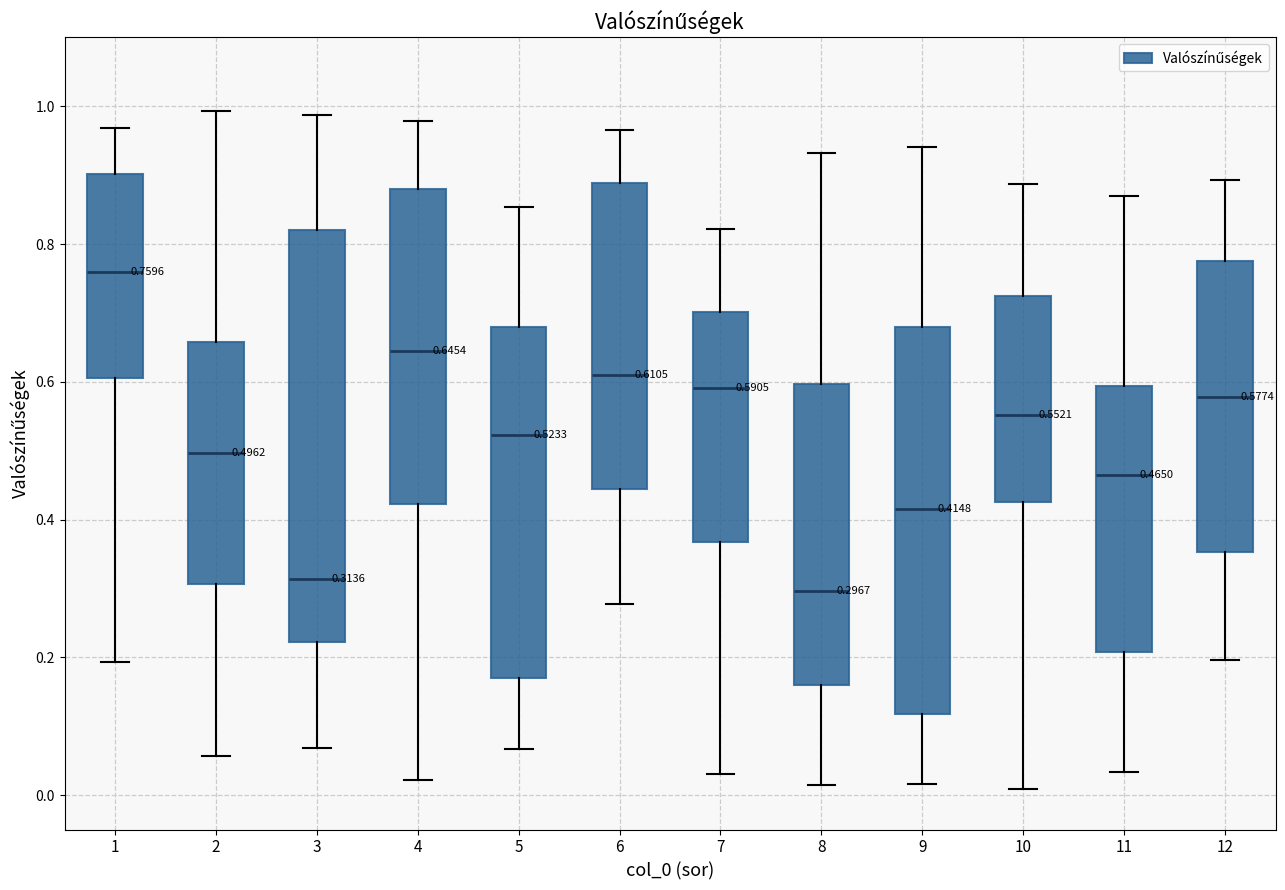

Comparing the boxes themselves (not the whiskers), which one is the tallest?

3